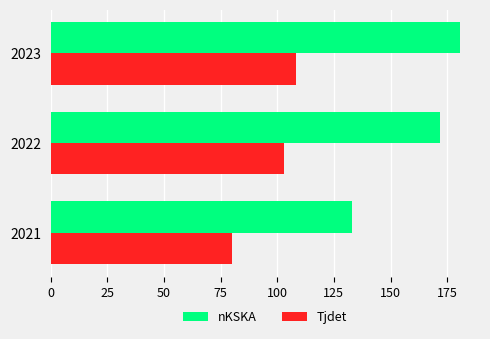

What is the sum of all nKSKA values?

485.4